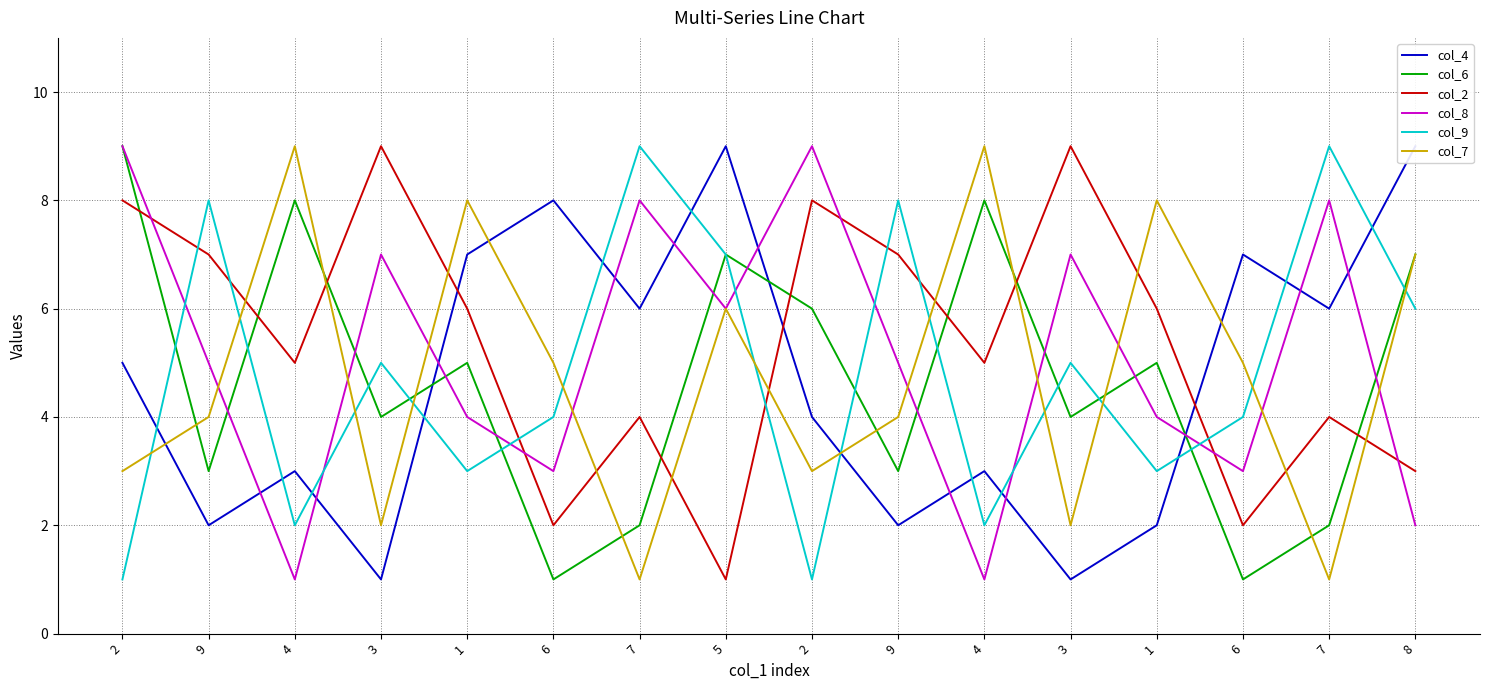

Reading left to right, extract all data points from this chart.

col_4: 2=5	9=2	4=3	3=1	1=7	6=8	7=6	5=9	2=4	9=2	4=3	3=1	1=2	6=7	7=6	8=9
col_6: 2=9	9=3	4=8	3=4	1=5	6=1	7=2	5=7	2=6	9=3	4=8	3=4	1=5	6=1	7=2	8=7
col_2: 2=8	9=7	4=5	3=9	1=6	6=2	7=4	5=1	2=8	9=7	4=5	3=9	1=6	6=2	7=4	8=3
col_8: 2=9	9=5	4=1	3=7	1=4	6=3	7=8	5=6	2=9	9=5	4=1	3=7	1=4	6=3	7=8	8=2
col_9: 2=1	9=8	4=2	3=5	1=3	6=4	7=9	5=7	2=1	9=8	4=2	3=5	1=3	6=4	7=9	8=6
col_7: 2=3	9=4	4=9	3=2	1=8	6=5	7=1	5=6	2=3	9=4	4=9	3=2	1=8	6=5	7=1	8=7